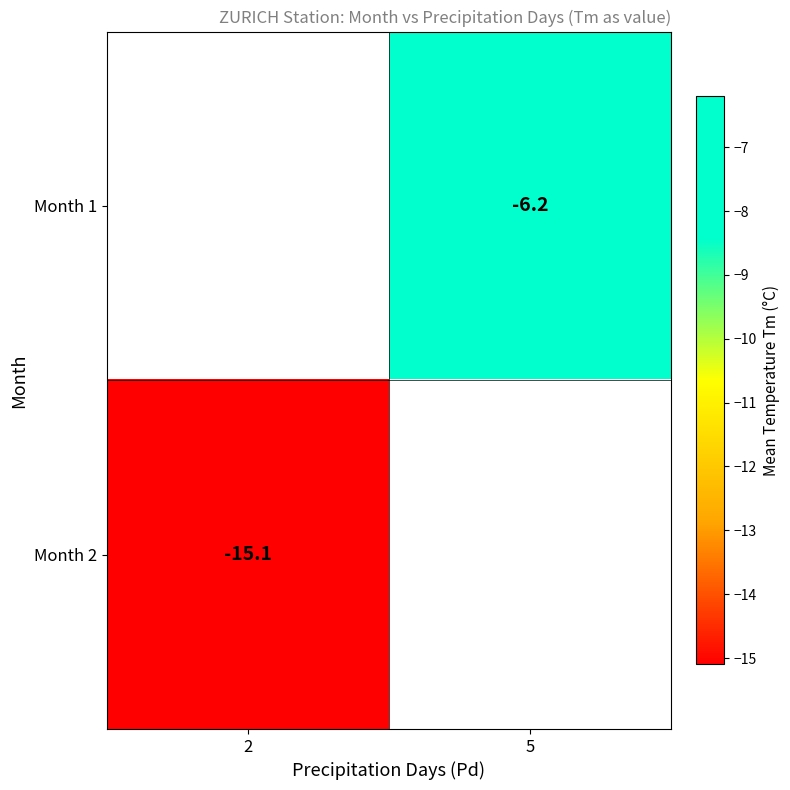

The value of Month 1 at 5 is -6.2. True or false?

True